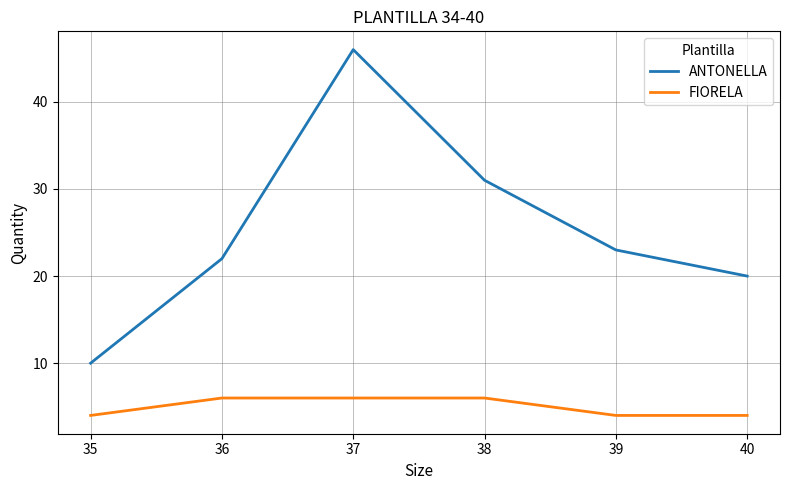

Which series has the largest range (max minus min)?

ANTONELLA